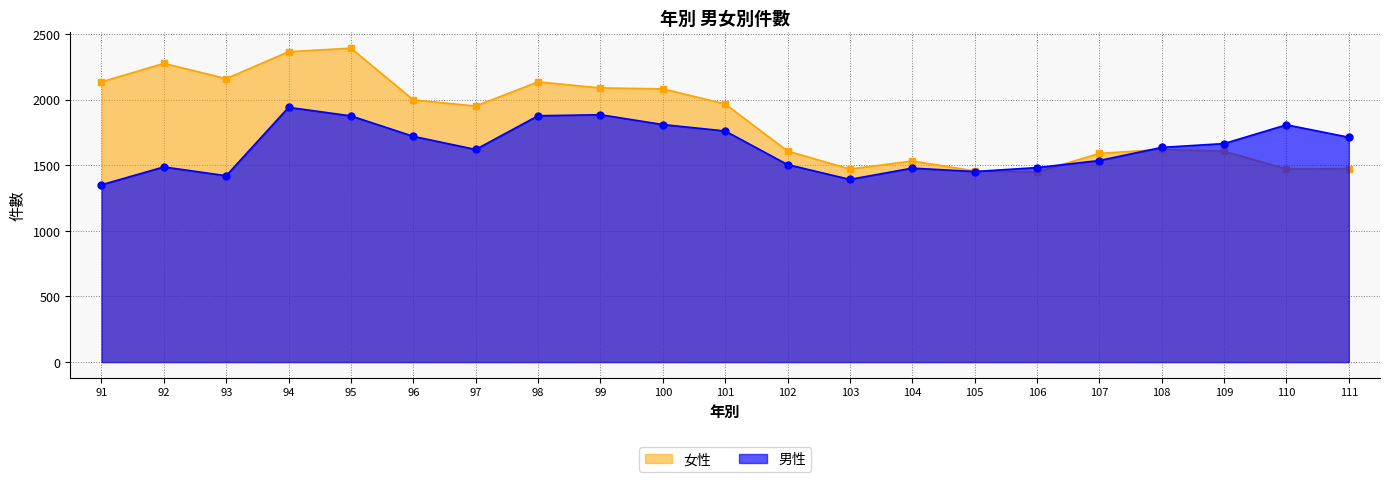

At which label is 女性 closest to 1920?

97